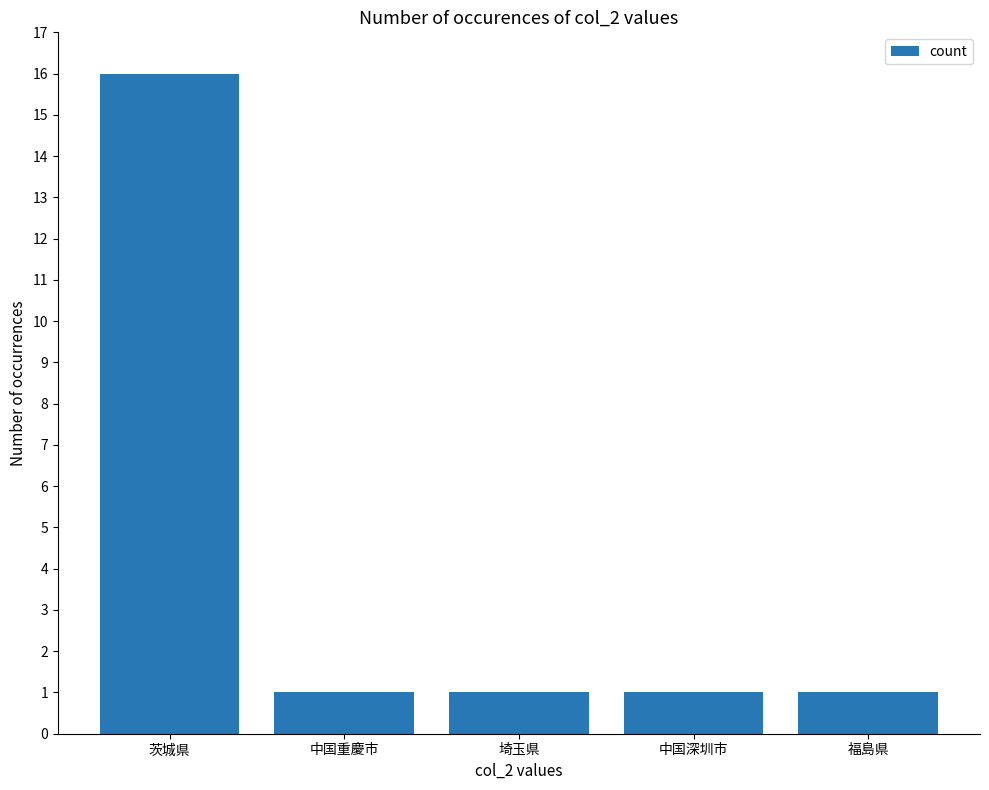

How many series are shown in this chart?

1